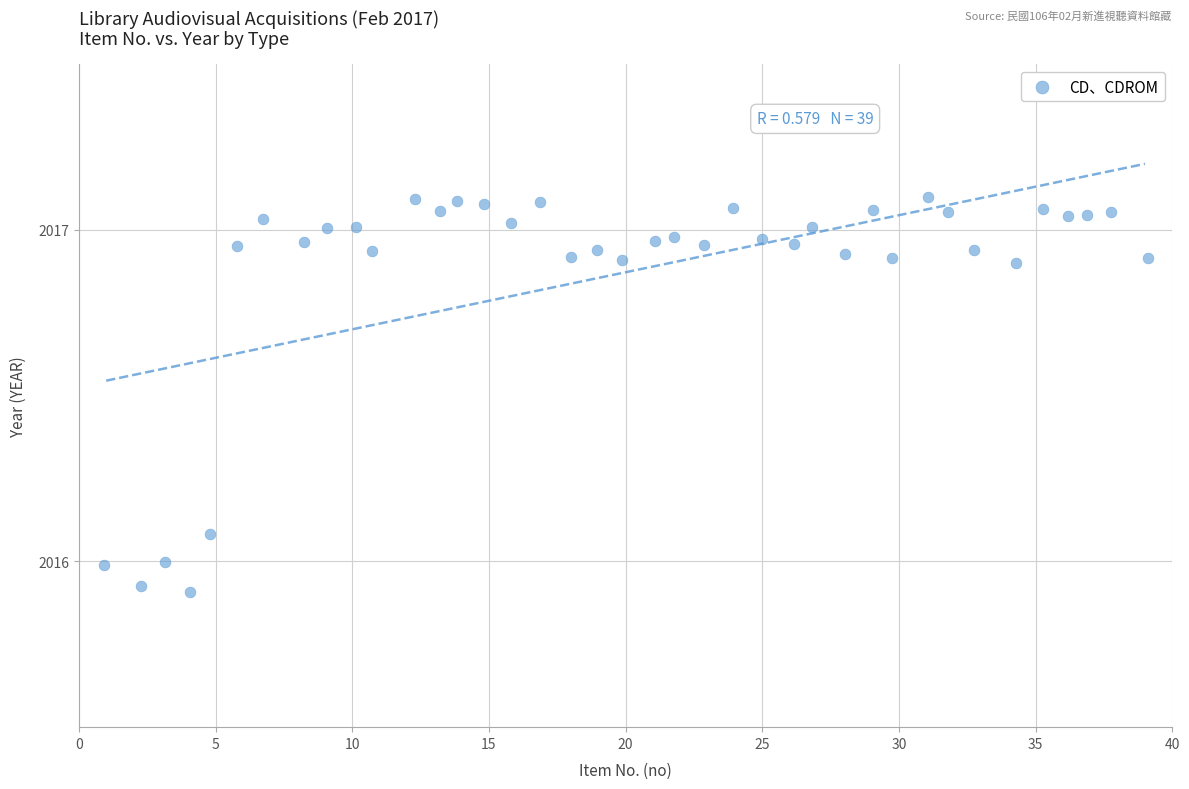

What is the range of X values (max minus min)?

38.2